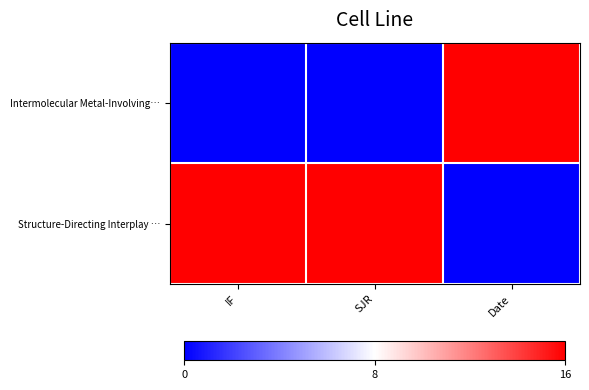

Reading left to right, what are all the values shown in this chart?

Intermolecular Metal-Involving…: IF=0	SJR=0	Date=16
Structure-Directing Interplay …: IF=16	SJR=16	Date=0